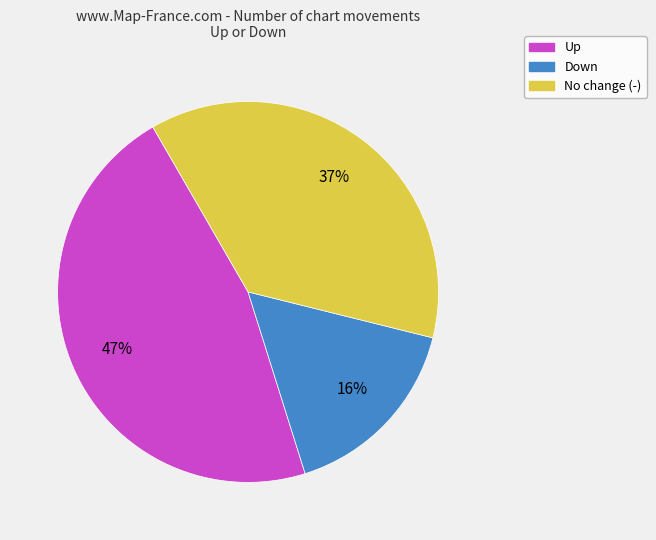

To the nearest percent, what is the average slice percentage?

33%